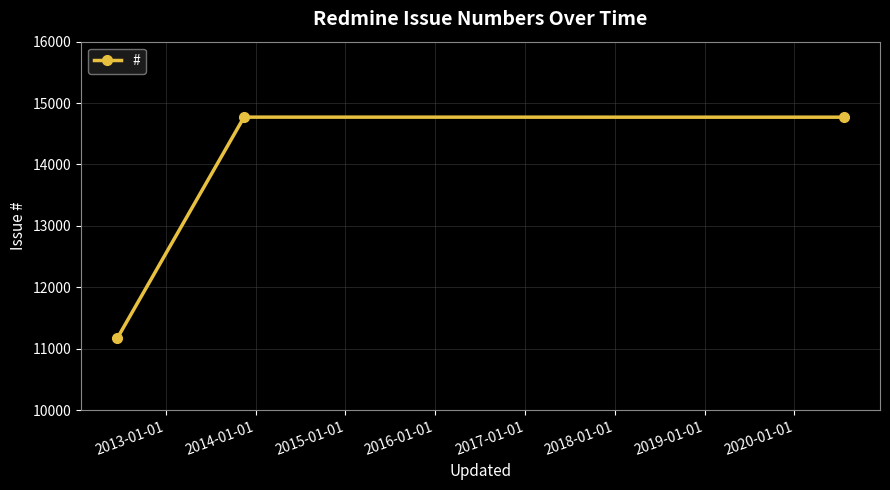

What is the greatest value displayed?

14771